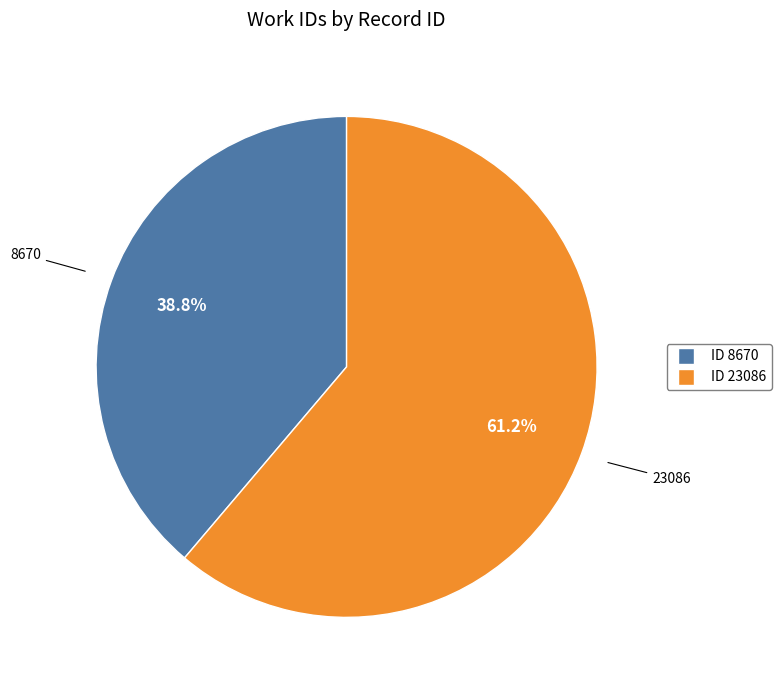

Is there any slice that represents more than half of the pie?

Yes